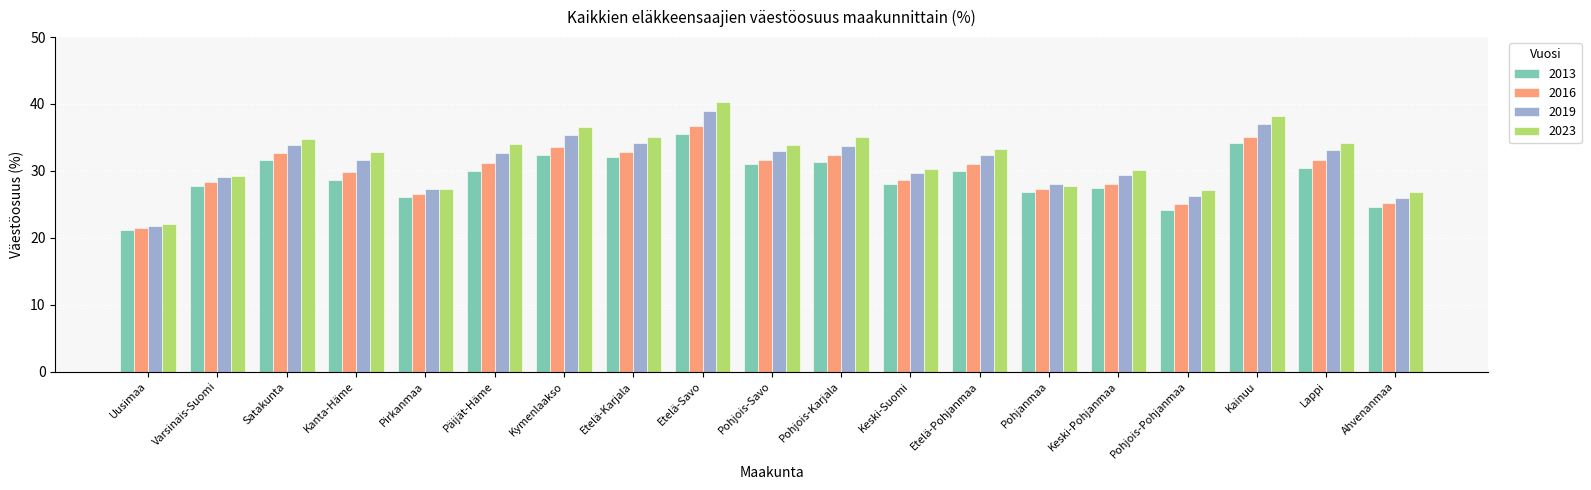

The 2013 series shows 32.4 at Kymenlaakso. True or false?

True